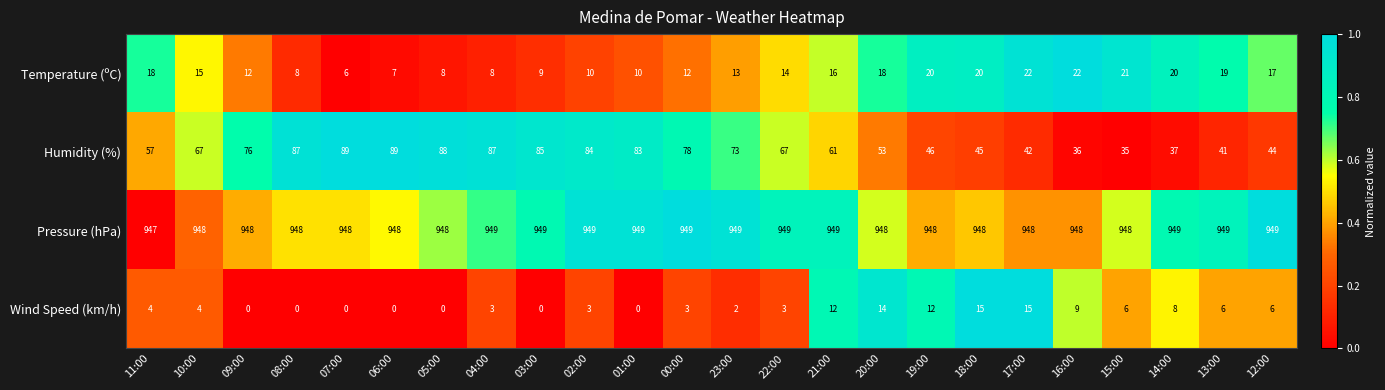

What is the highest value of the Temperature (ºC) series?

22